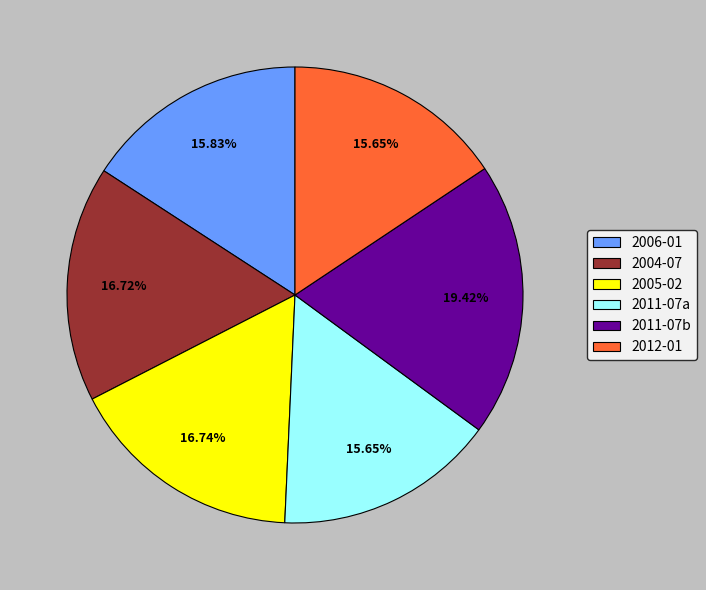

Is the sum of 2011-07b and 2005-02 greater than half?

No